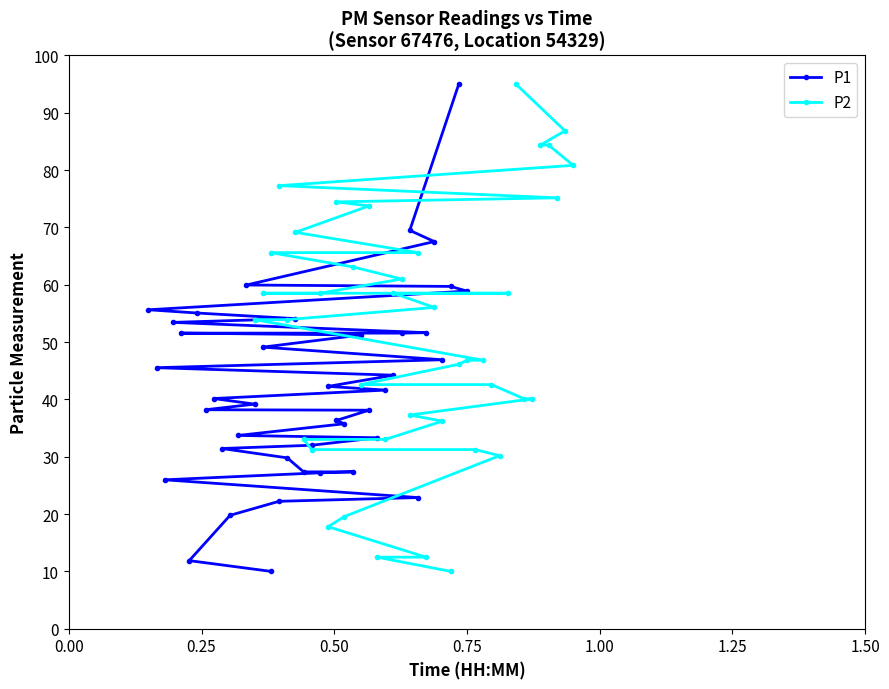

Does the chart display data point markers on the line(s)?

Yes